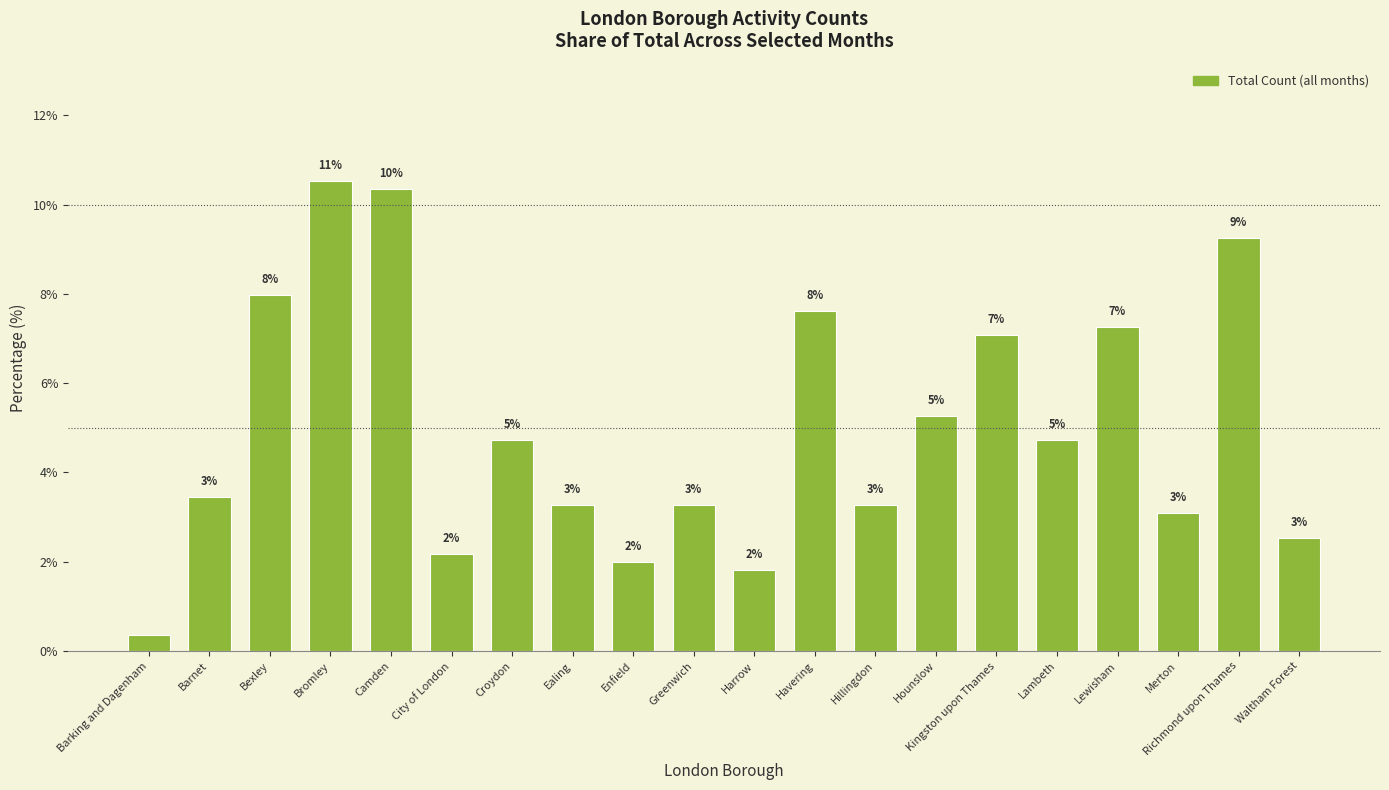

The chart shows a value of 2.7 at Harrow. True or false?

False